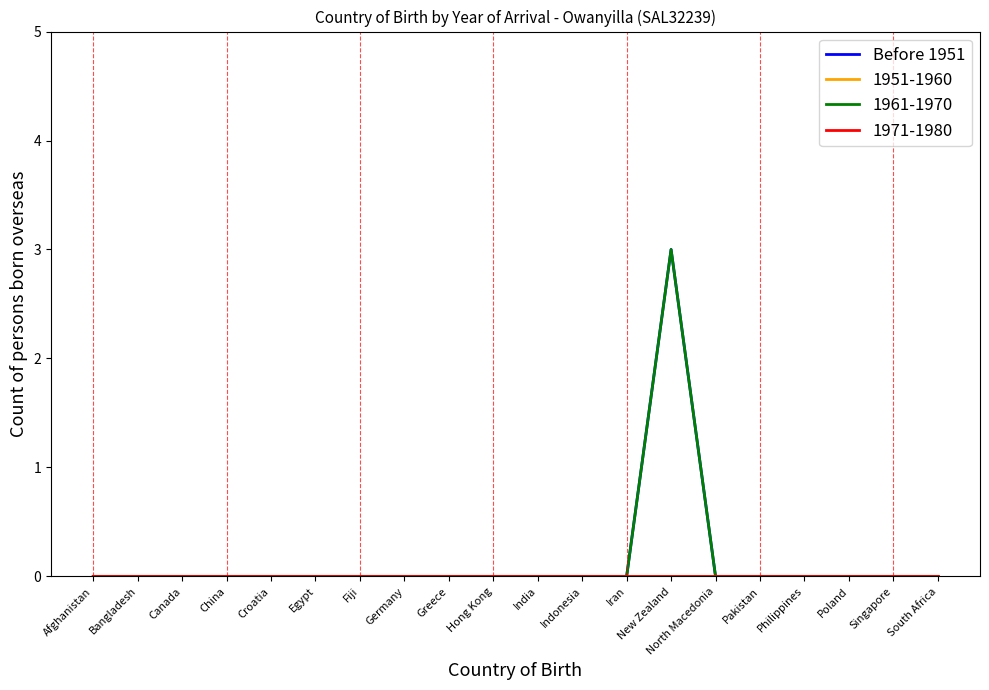

Does the chart display data point markers on the line(s)?

No